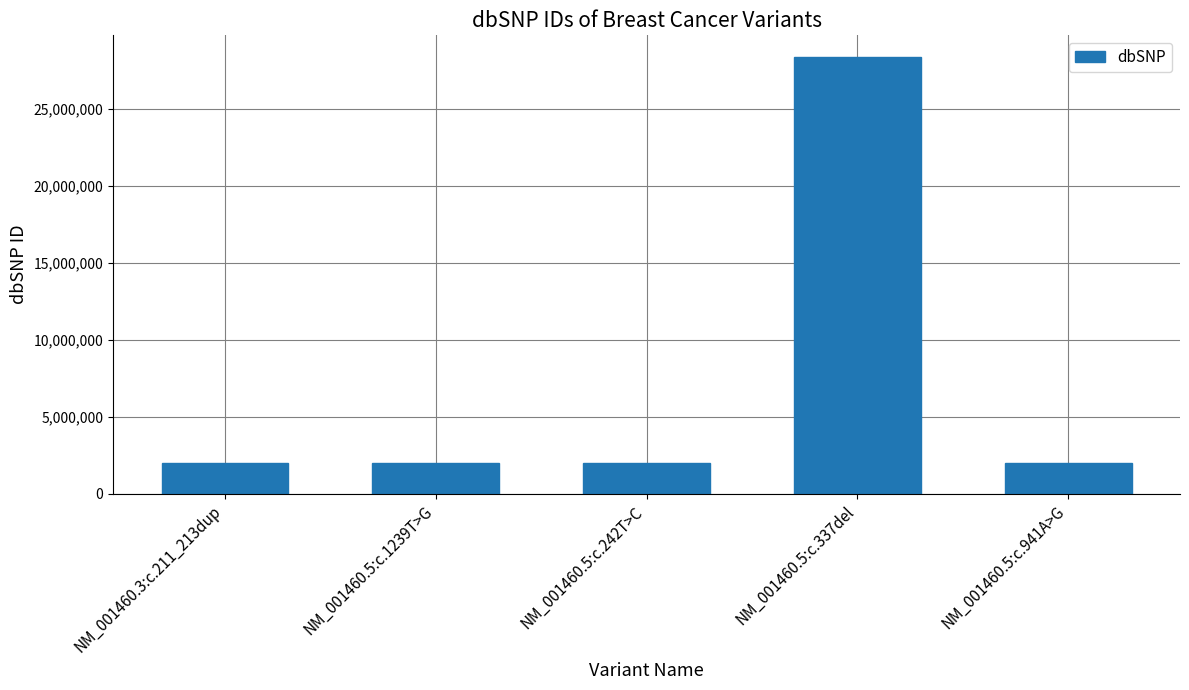

What is the ratio of the value at NM_001460.5:c.1239T>G to the value at NM_001460.3:c.211_213dup?

1.0